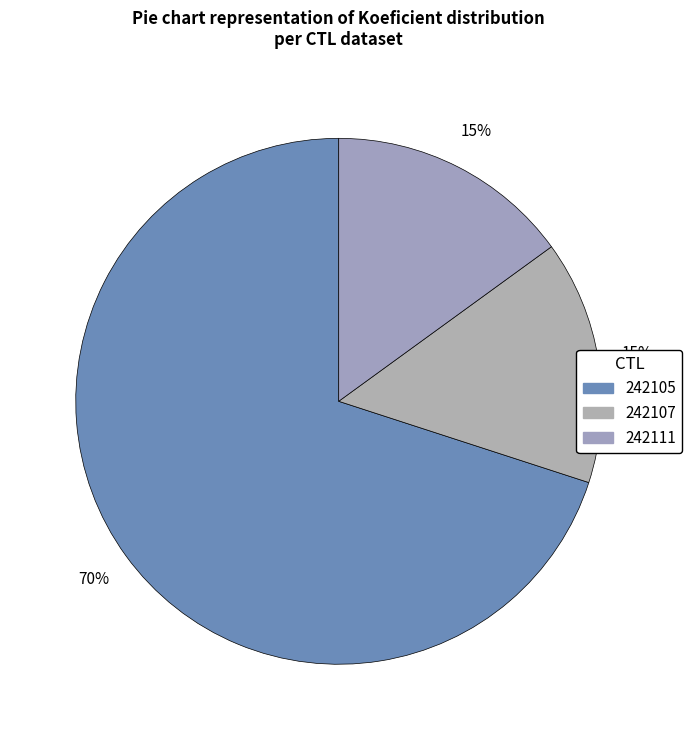

Is it true that 242107 is 15% of the pie?

True